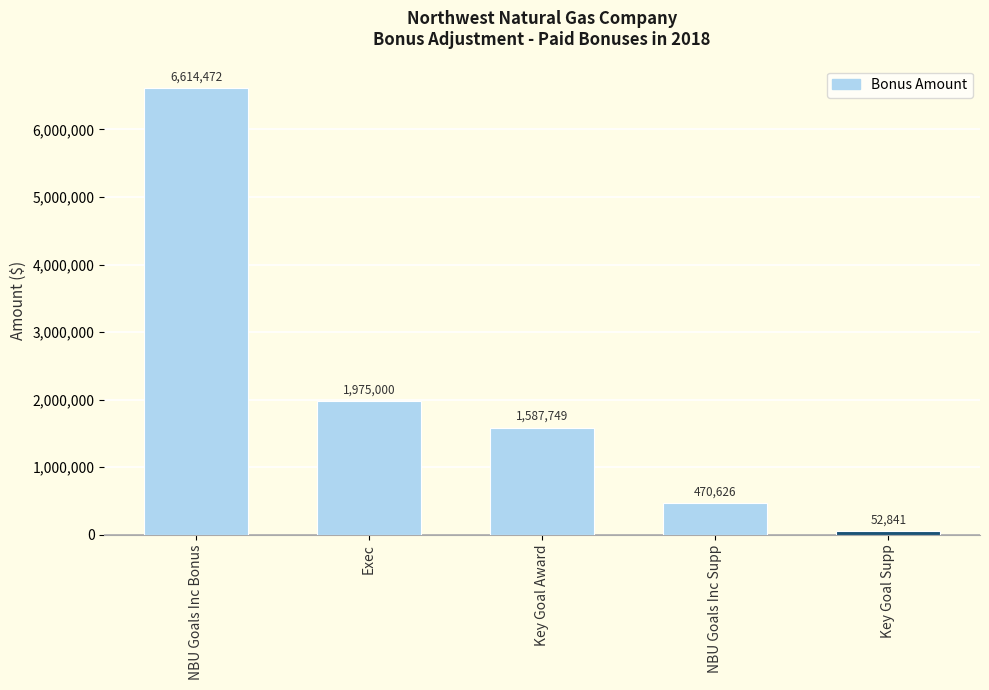

List the labels in order of value, largest first.

NBU Goals Inc Bonus, Exec, Key Goal Award, NBU Goals Inc Supp, Key Goal Supp